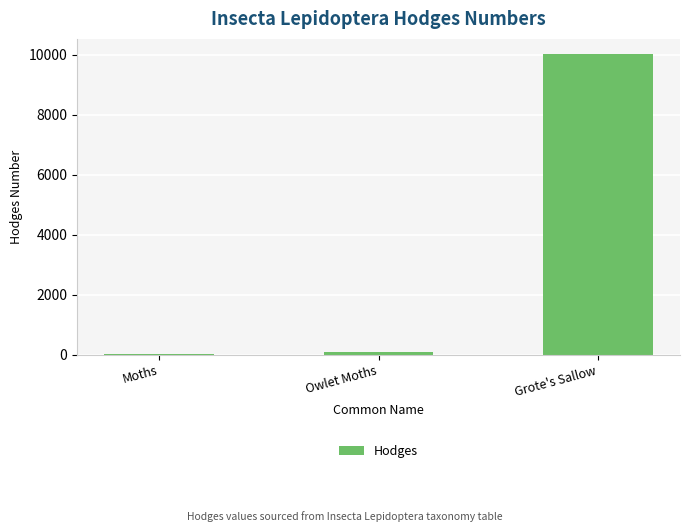

What is the average value?

3381.2